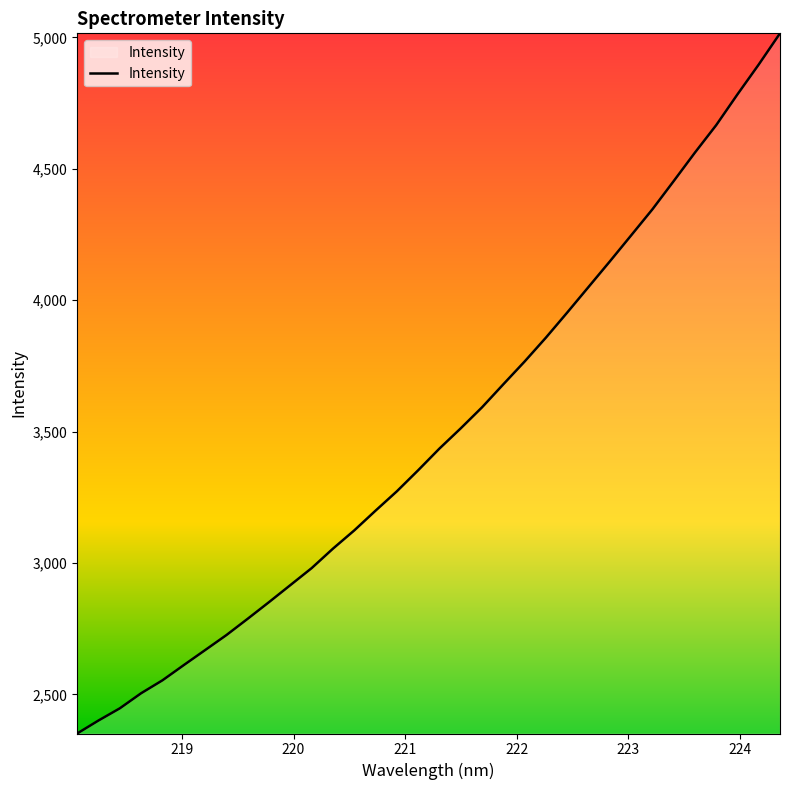

What is the difference between the second highest and minimum values?

2546.3